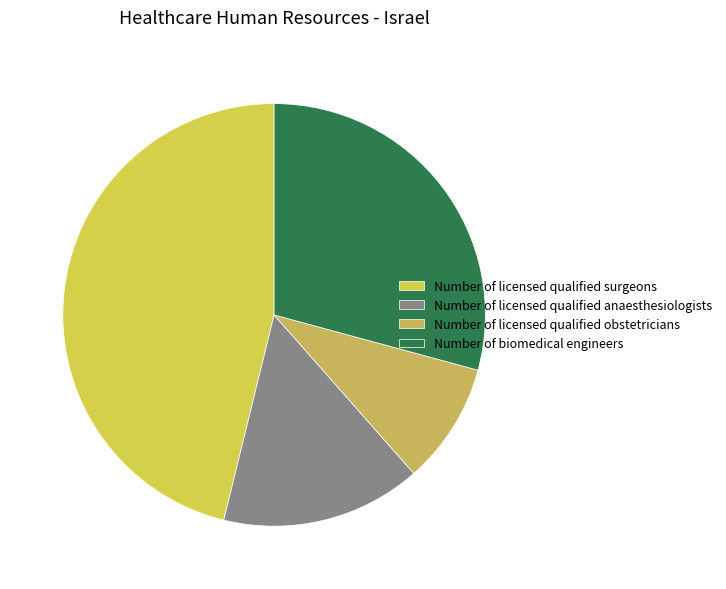

How many segments does this pie chart have?

4